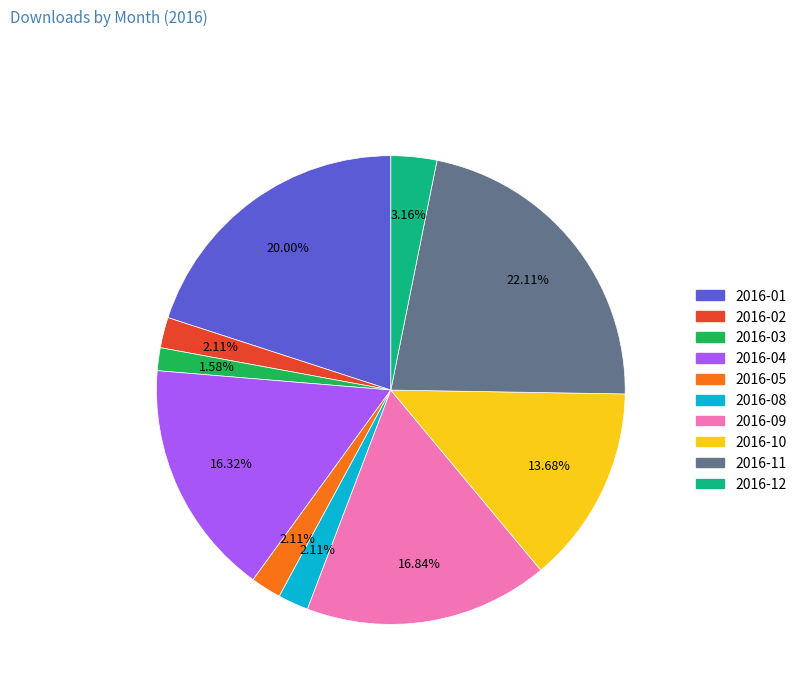

Do 2016-02 and 2016-04 together represent more than half of the pie?

No